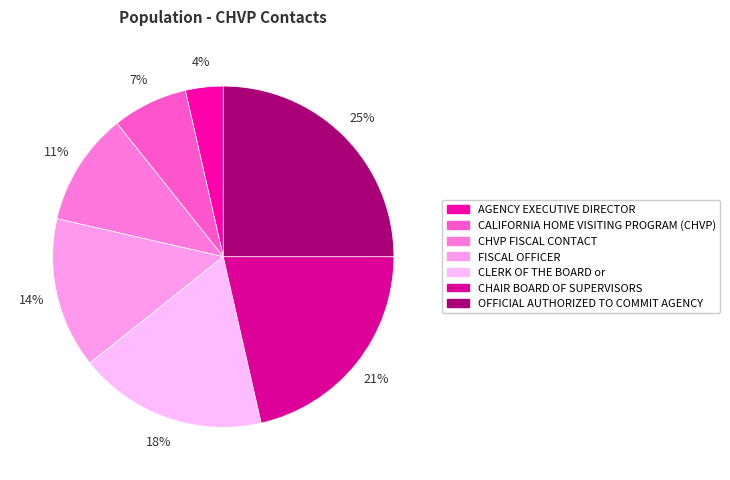

How many slices are in this pie chart?

7